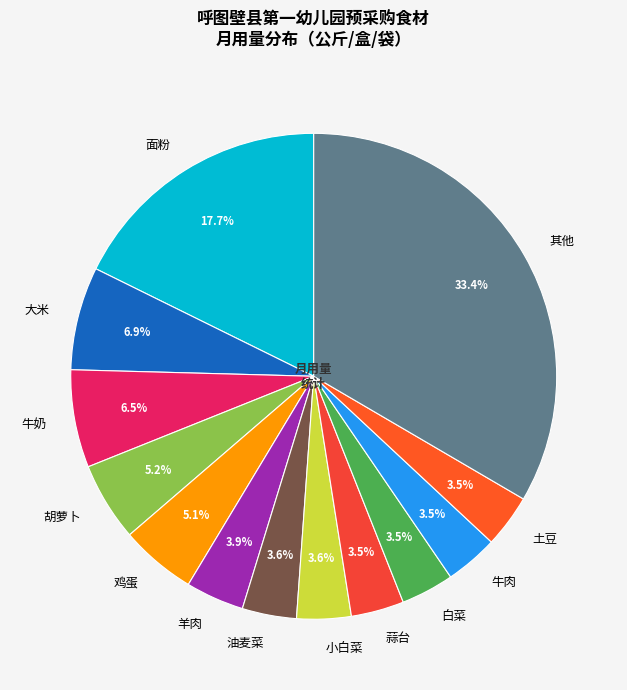

How many slices are in this pie chart?

13